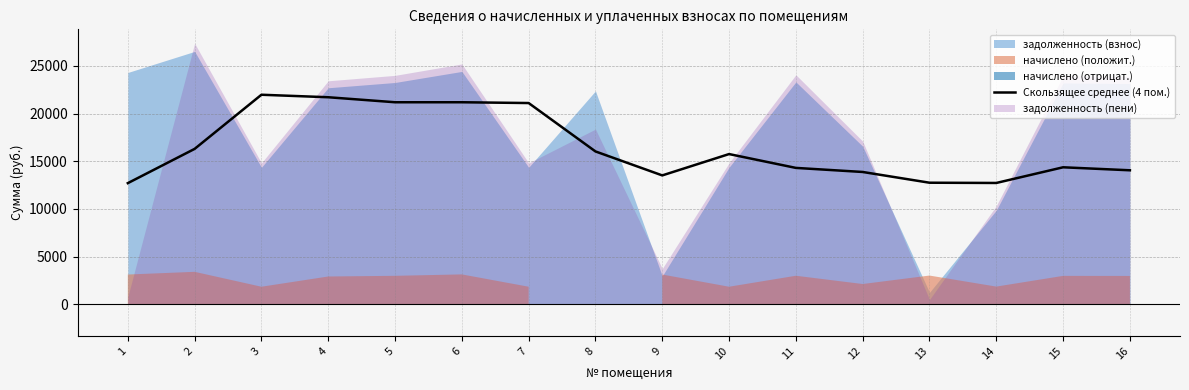

At which category does the chart reach its minimum across all series?

1